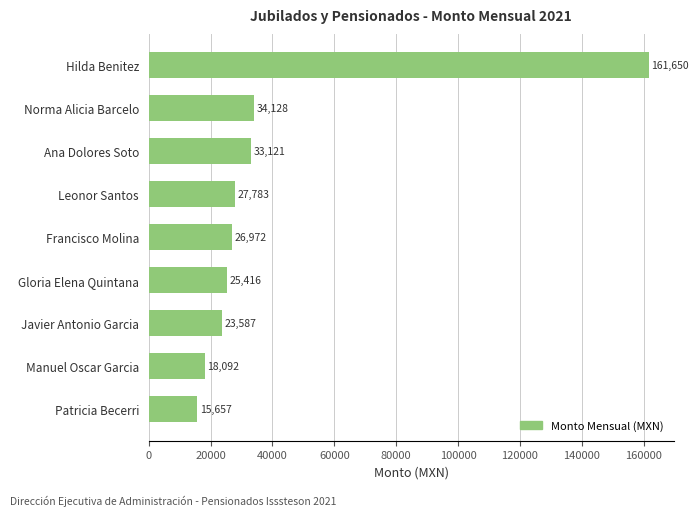

How many bars are there in total?

9